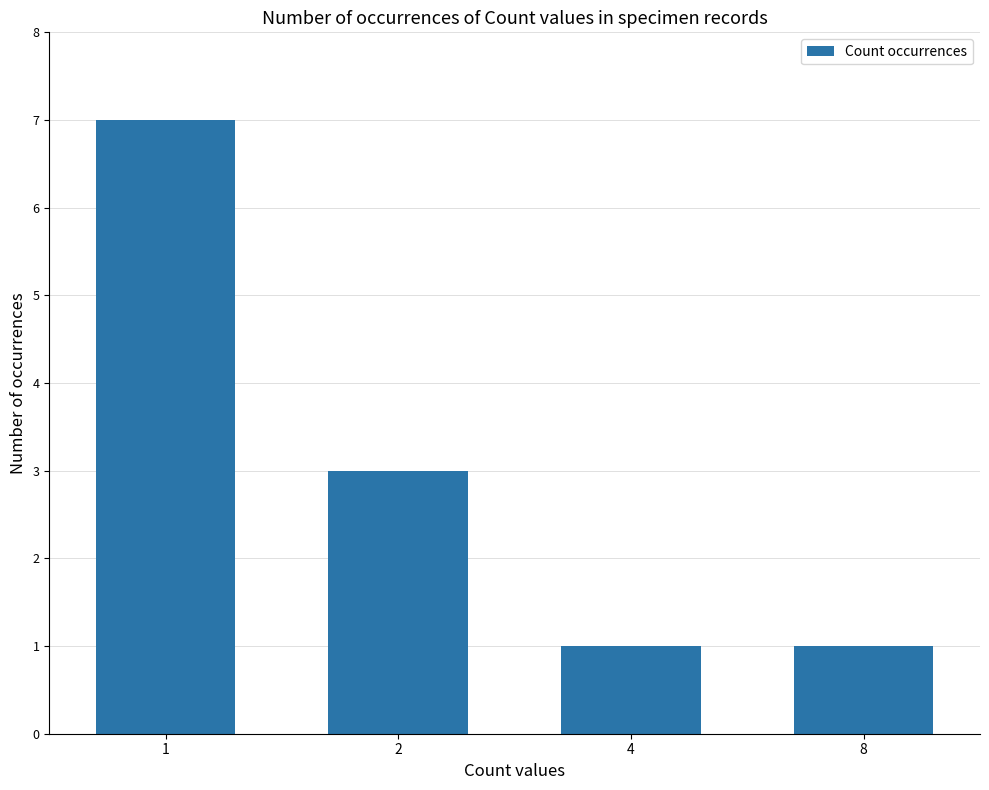

Between 8 and 1, which is larger?

1